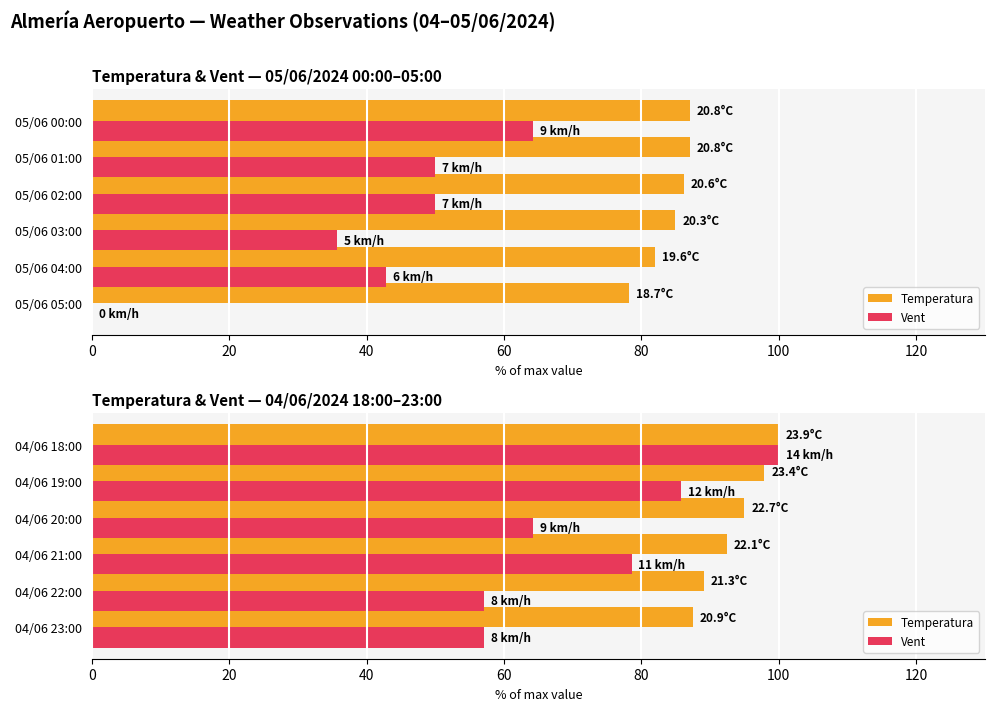

List the series in order of their peak value, highest first.

Temperatura, Vent